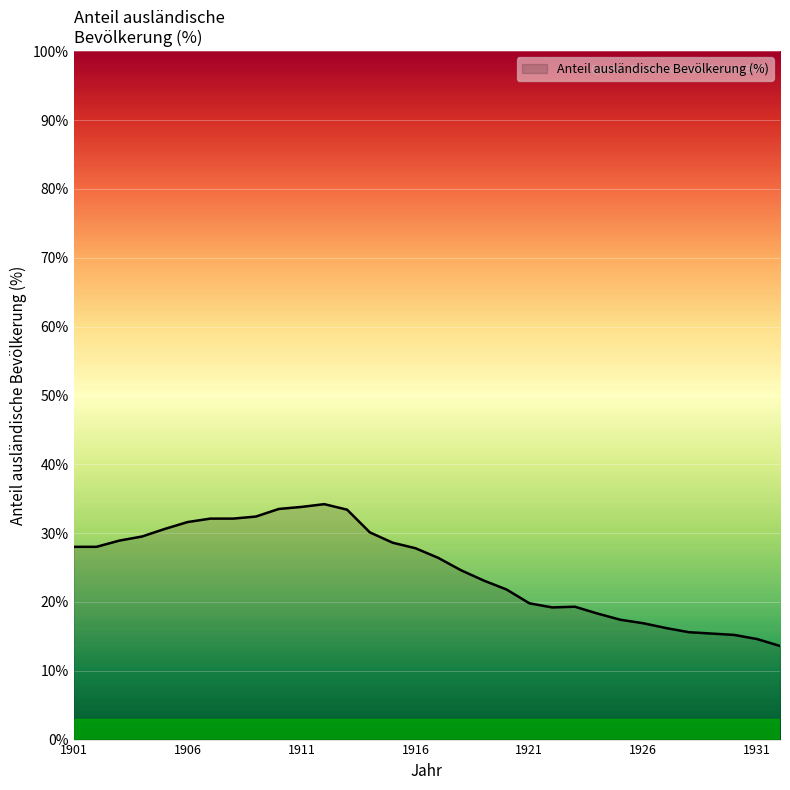

What is the difference between the maximum and minimum values?

20.6